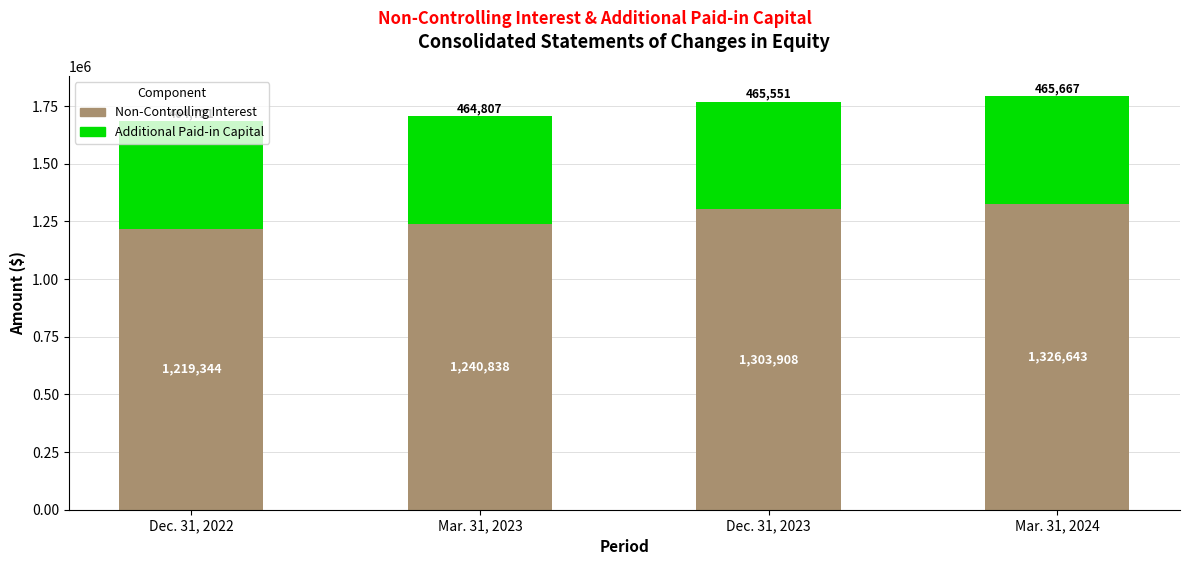

Are the bars horizontal?

No